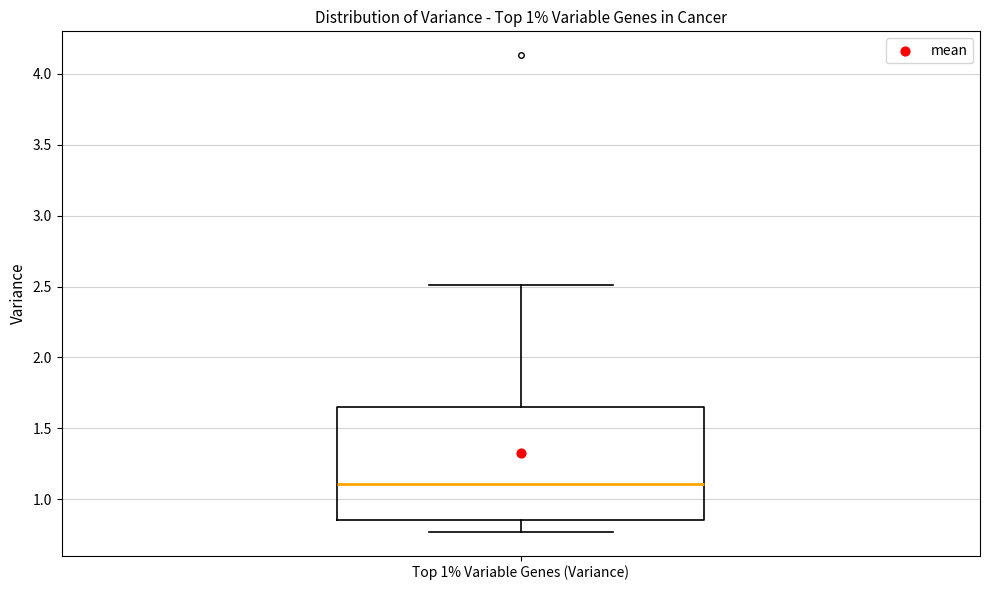

Read this box plot against the y-axis: the position of the median line, the range covered by the box, and the ends of both whiskers. The values are not printed on the chart, so give them approximately, as read against the axis.

median 1.10, box 0.85 to 1.65, whiskers 0.75 to 2.50